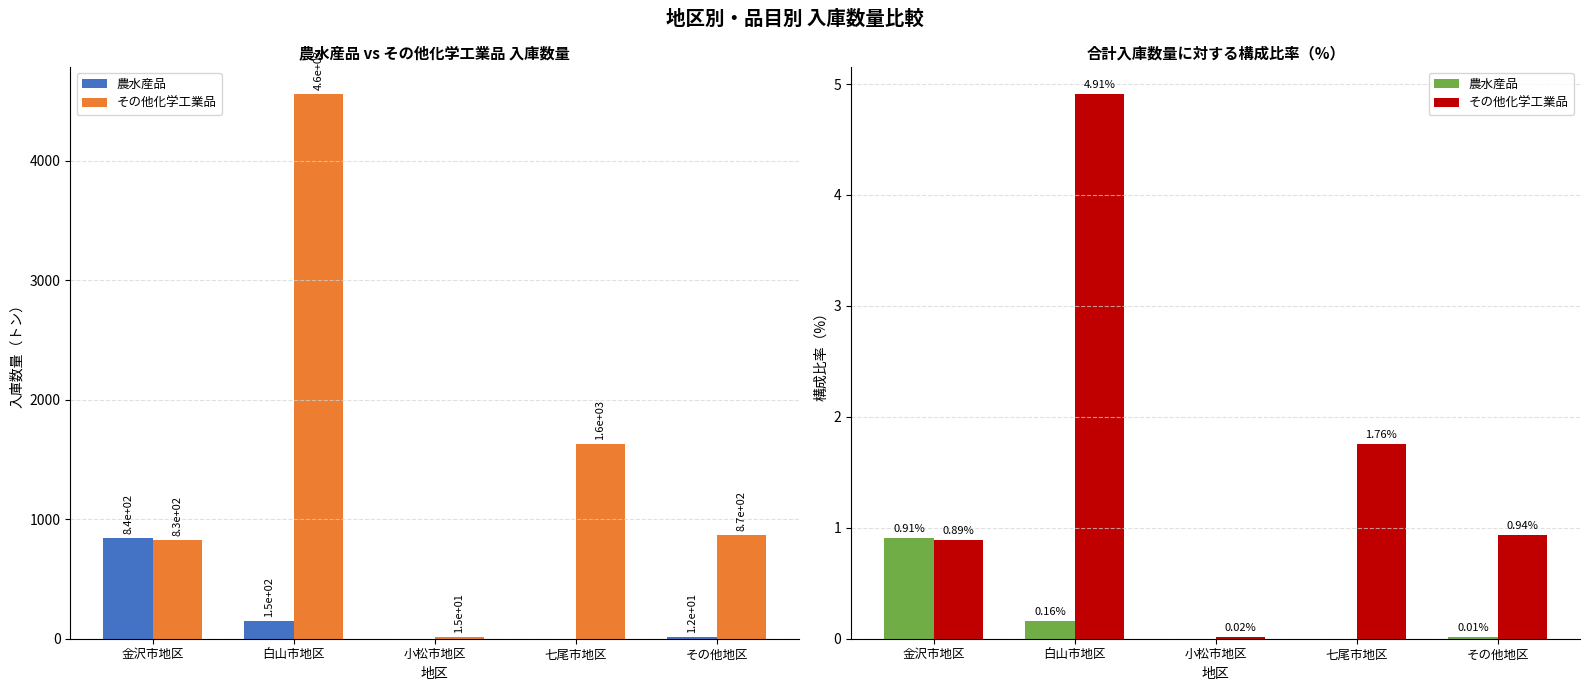

Which series has the largest range (max minus min)?

その他化学工業品